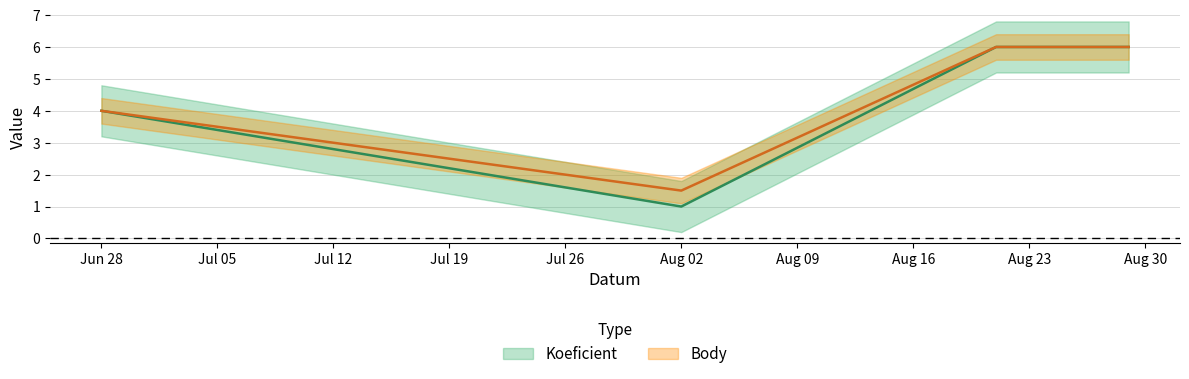

Is the value of Koeficient at 2014-06-28 greater than the value of Body at 2014-08-21?

No